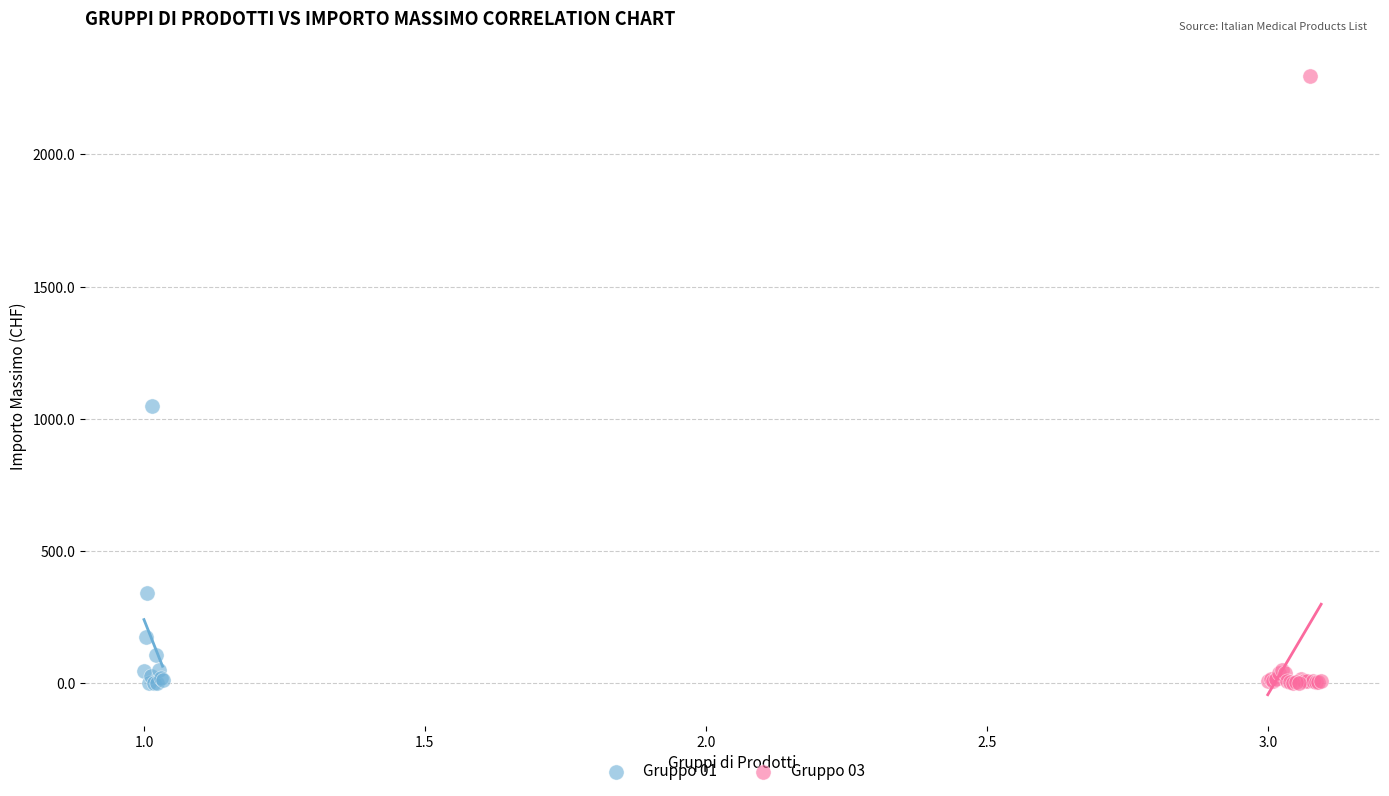

Which series has the largest Y range (max minus min)?

Gruppo 03